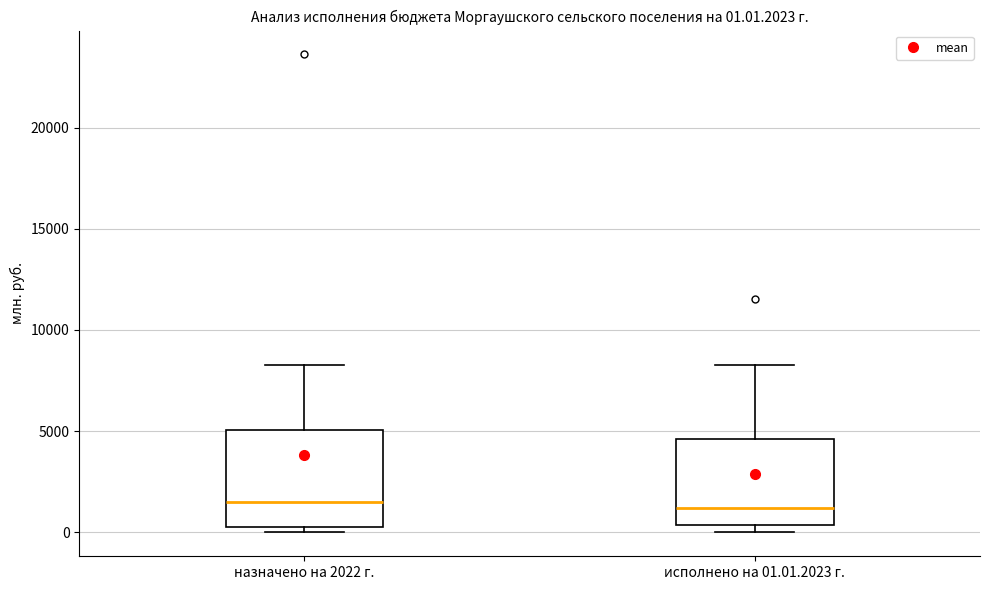

Comparing the boxes themselves (not the whiskers), which one is the tallest?

назначено на 2022 г.